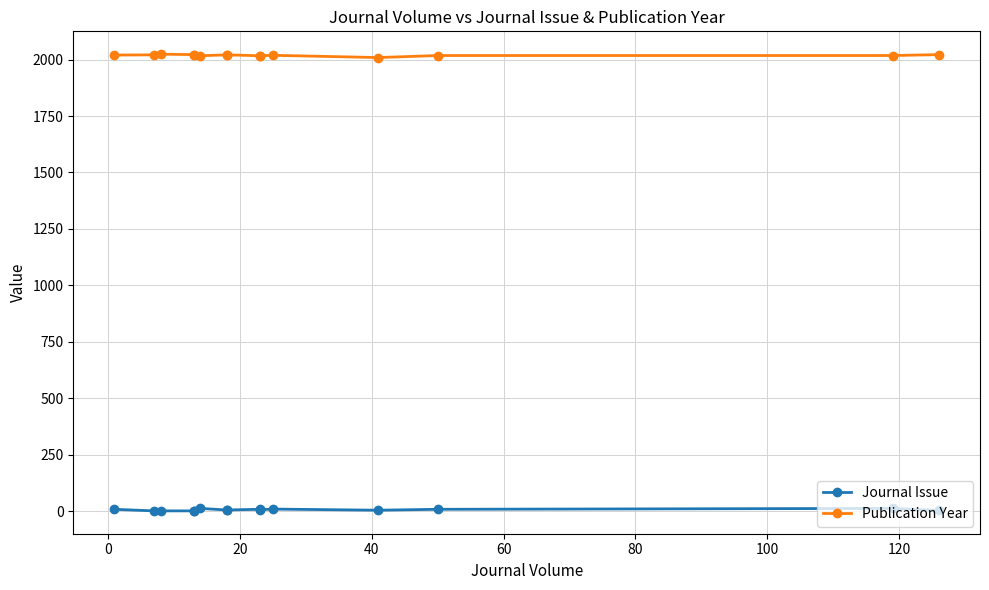

True or false: Publication Year and Journal Issue intersect in this chart.

False